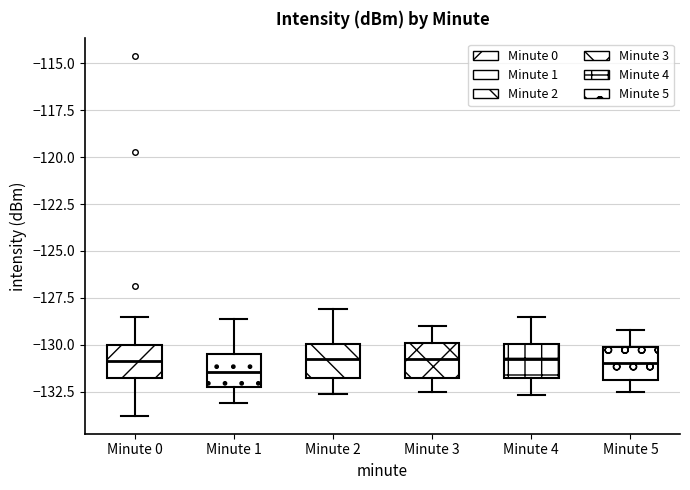

Which box's median line is the lowest?

Minute 1